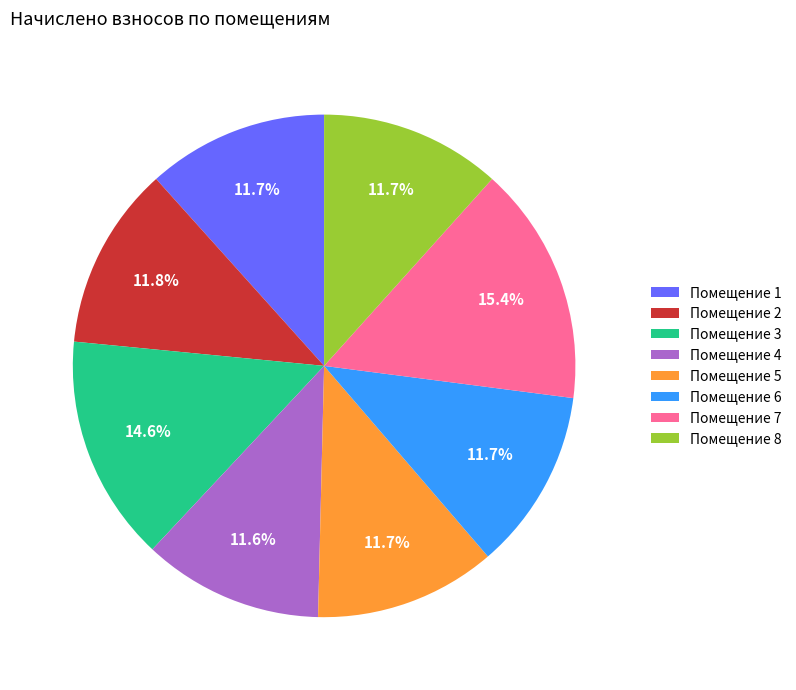

Do Помещение 6 and Помещение 5 together represent more than half of the pie?

No